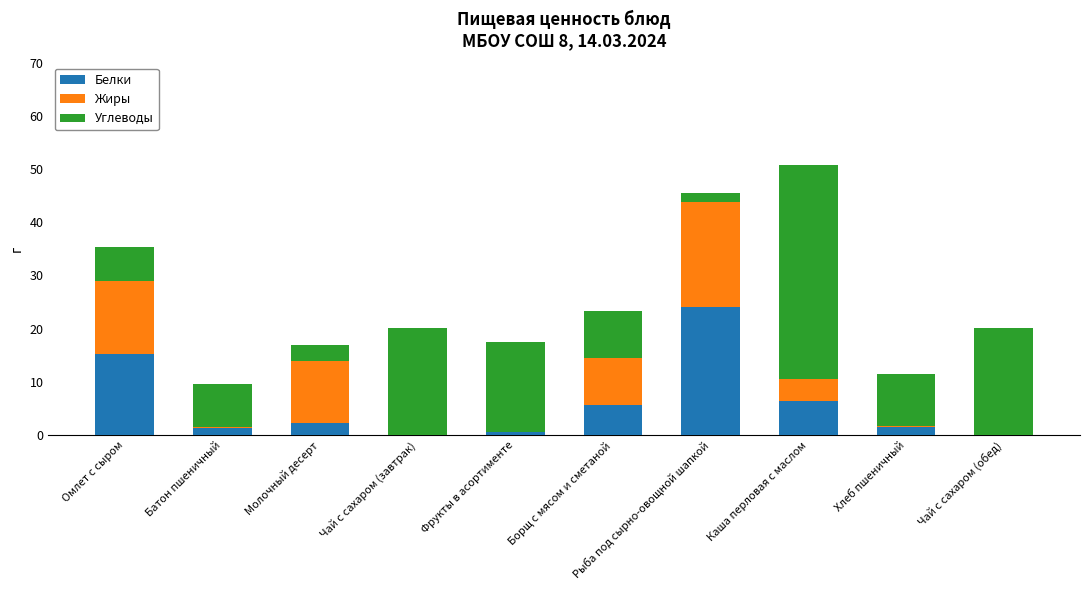

Is it true that Белки equals 24.0 at Рыба под сырно-овощной шапкой?

True